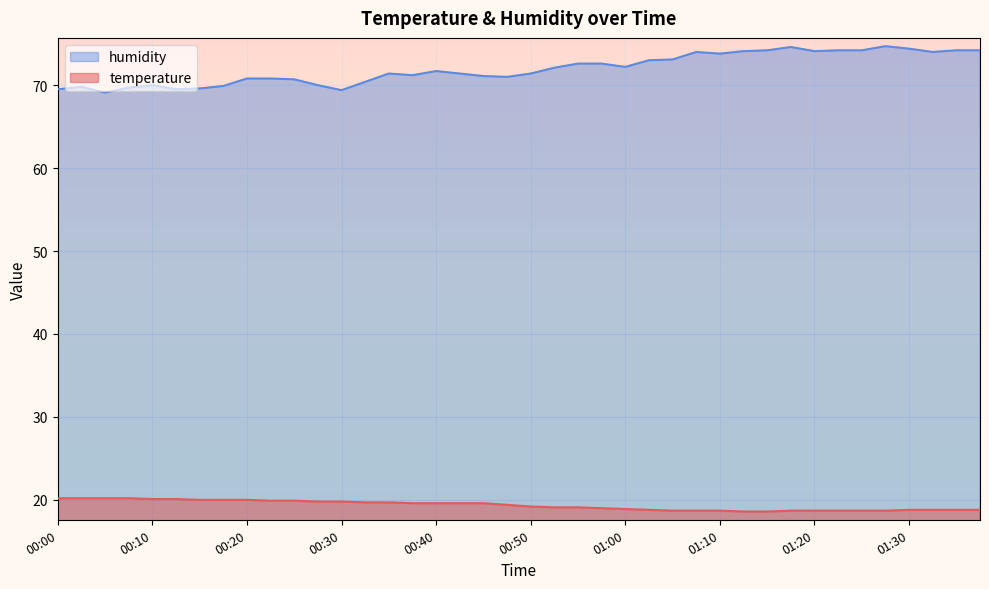

What is the lowest value of the temperature series?

18.6